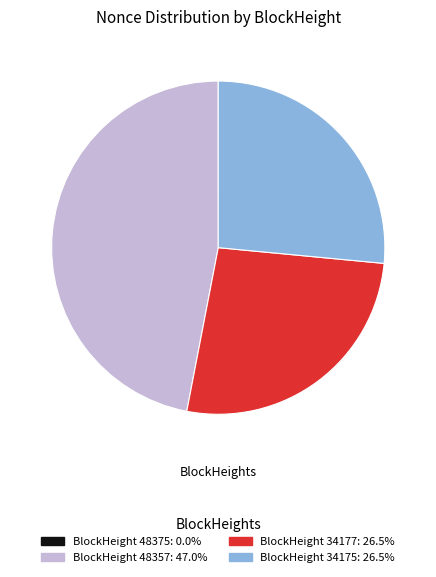

Is there a majority slice in this chart?

No